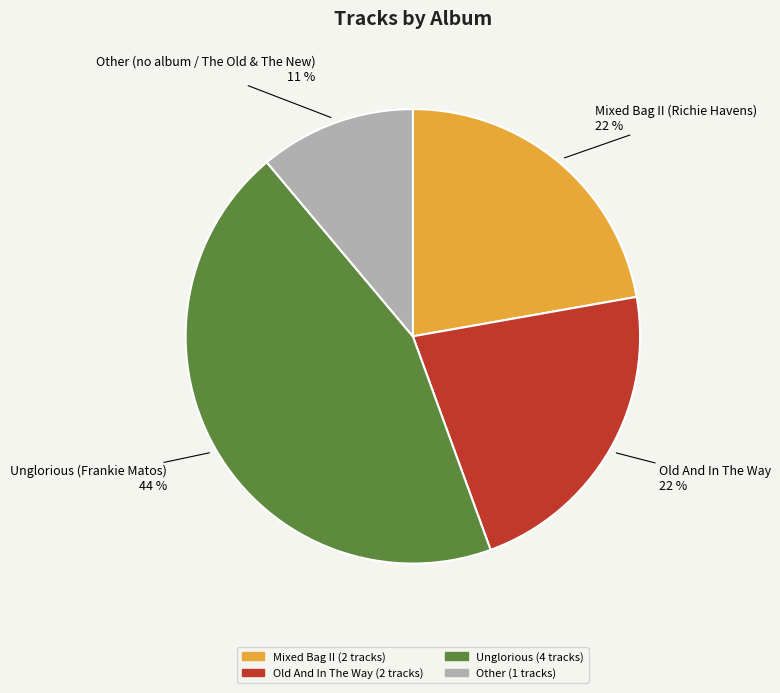

To the nearest percent, what is the average slice percentage?

25%